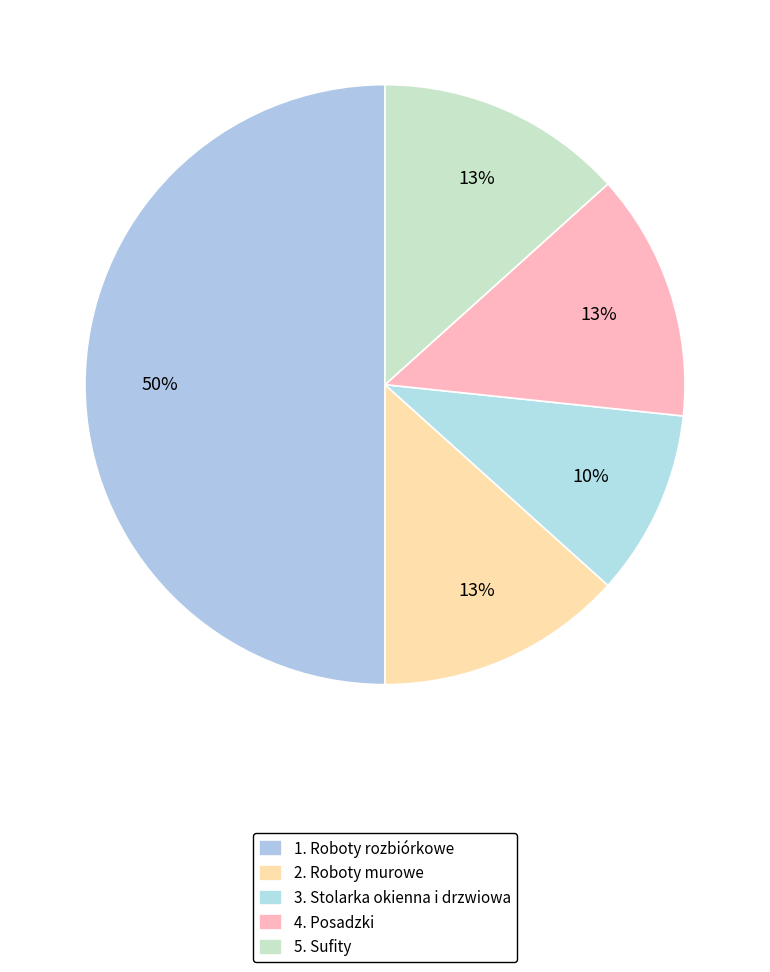

To the nearest percent, what portion does 2. Roboty murowe represent?

14%